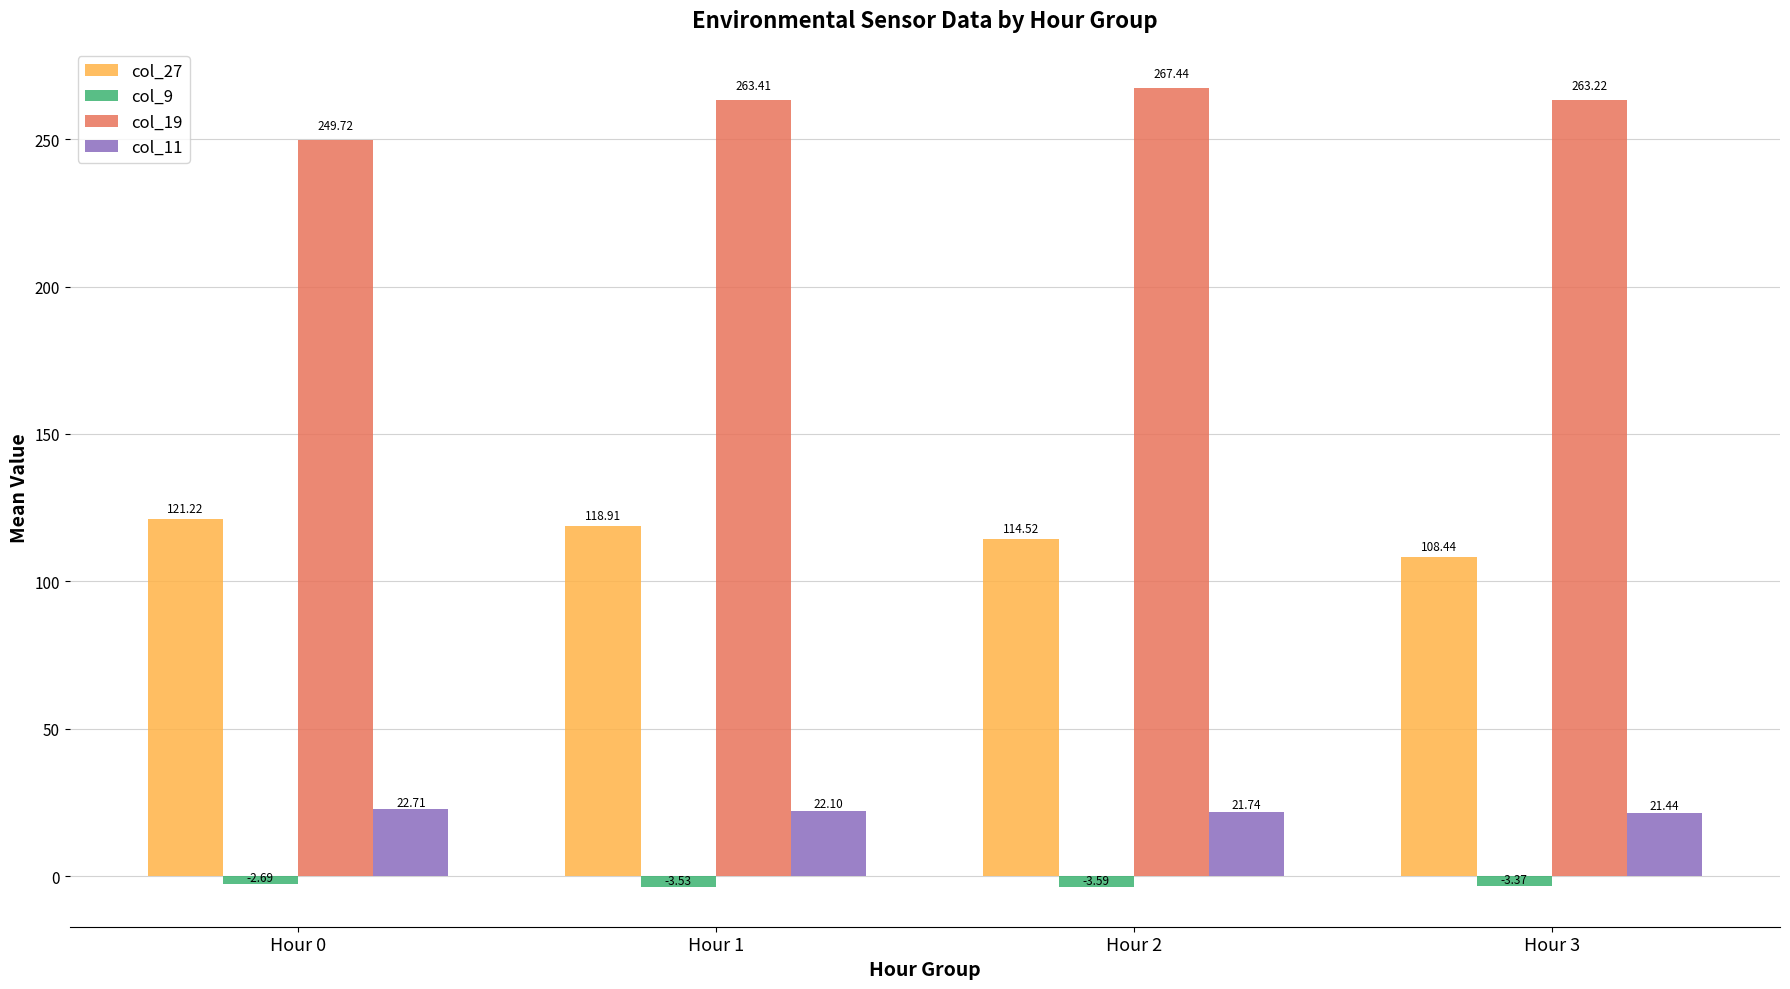

What are all the series names shown in the legend?

col_27, col_9, col_19, col_11